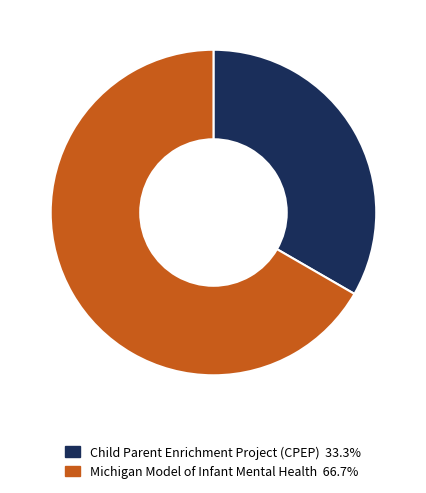

Is Michigan Model of Infant Mental Health 66.7% the majority of the pie?

Yes